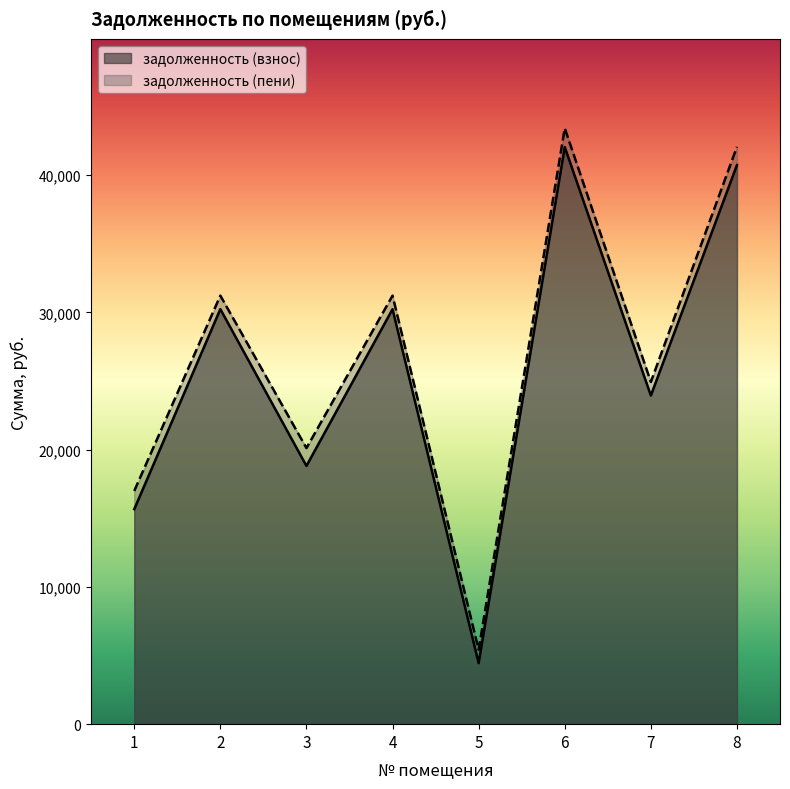

At which label does задолженность (пени) reach its minimum?

5